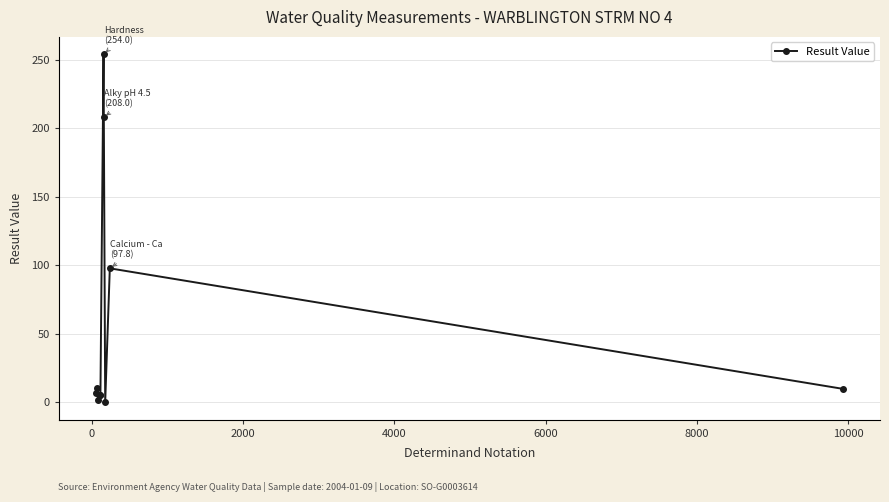

What is the value of the 10th point from the left?

9.9